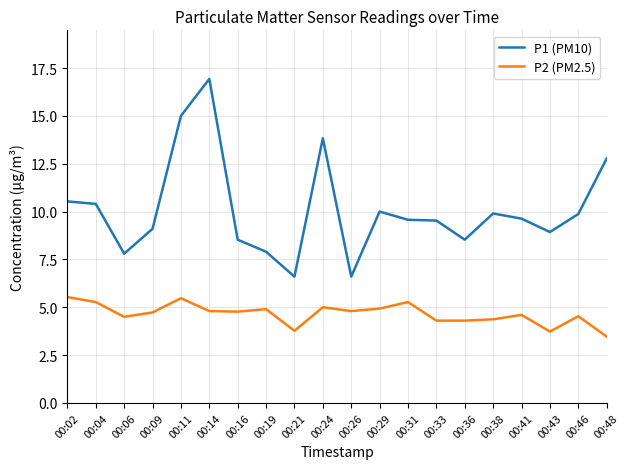

Which category has the highest value in the P1 (PM10) series?

00:14